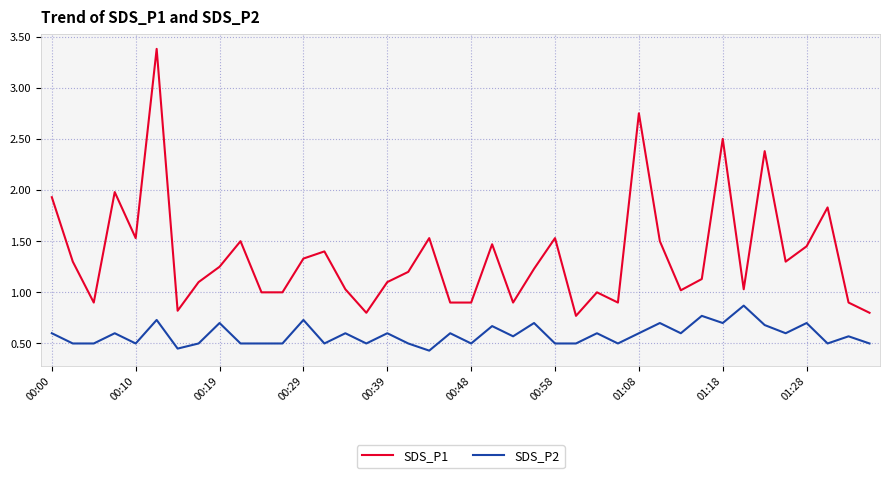

Which series has the widest spread of values?

SDS_P1